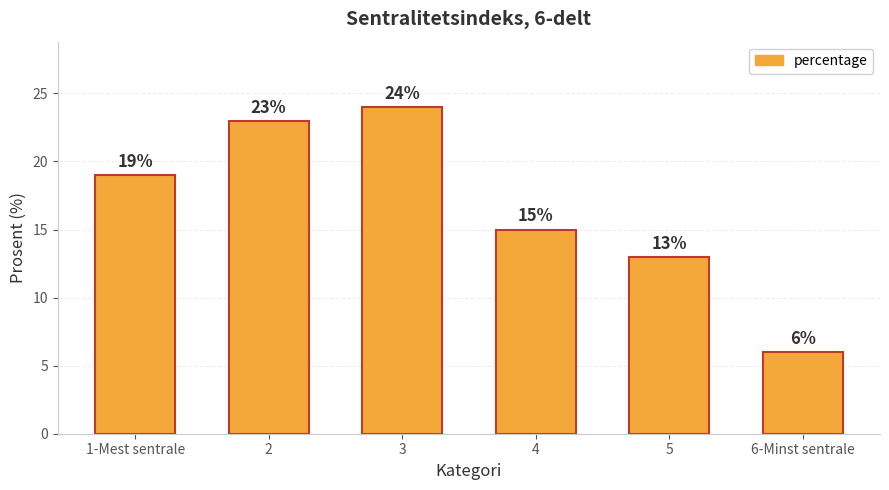

What is the value of the 1st bar from the left?

19